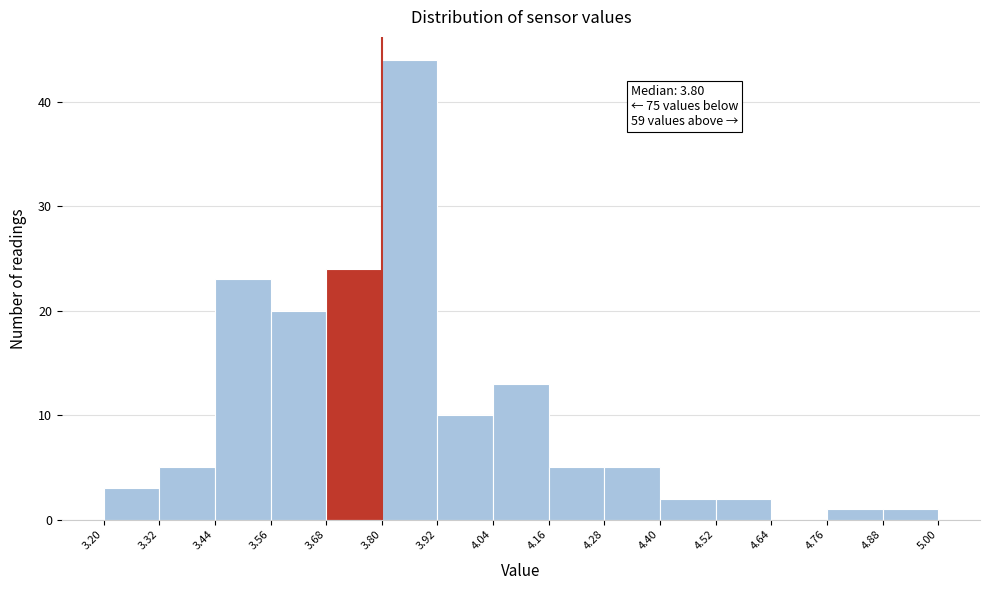

Over which range of the x-axis is the bar tallest?

3.80 to 3.92